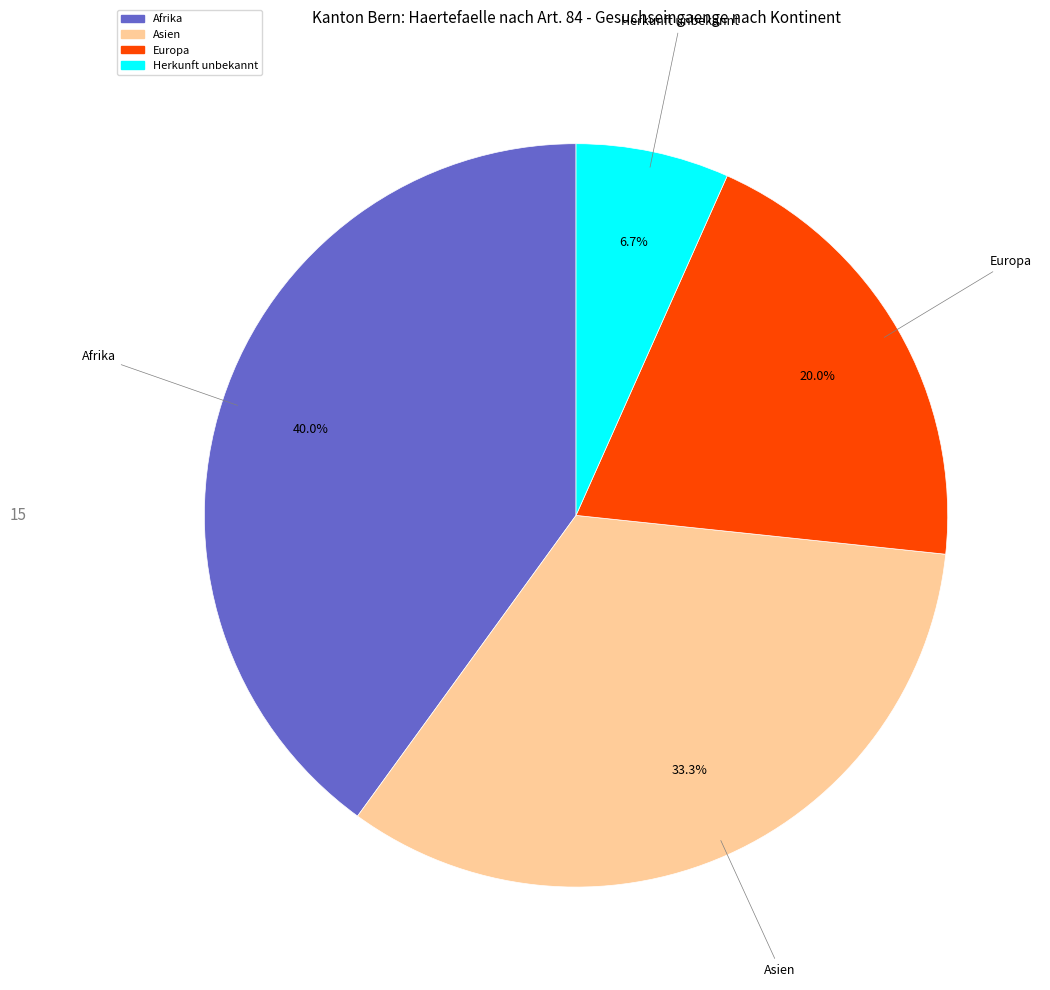

To the nearest percent, what is the combined percentage of Asien and Afrika?

73%